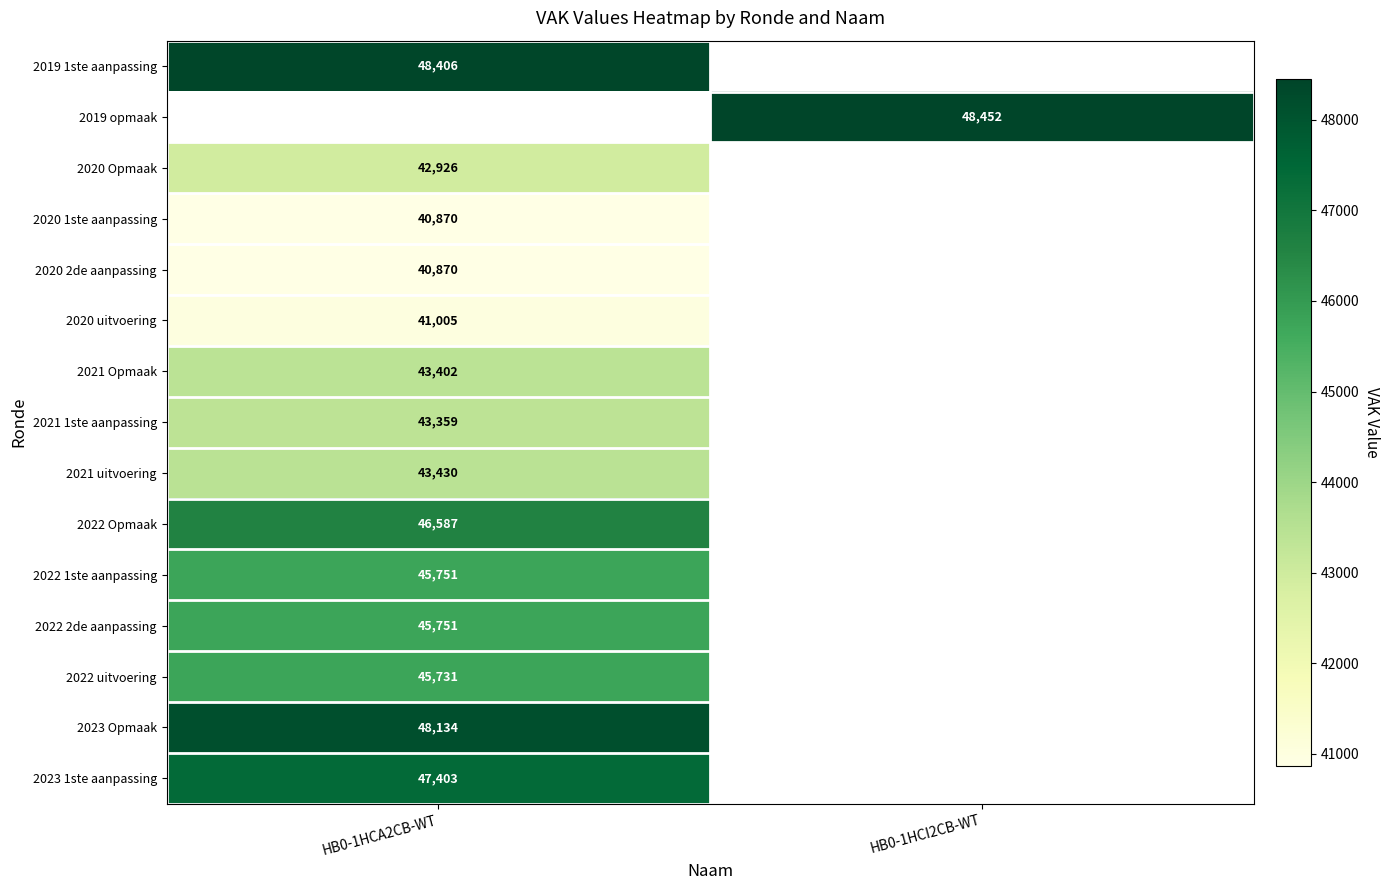

Is the value of 2020 uitvoering at HB0-1HCA2CB-WT greater than the value of 2019 opmaak at HB0-1HCI2CB-WT?

No